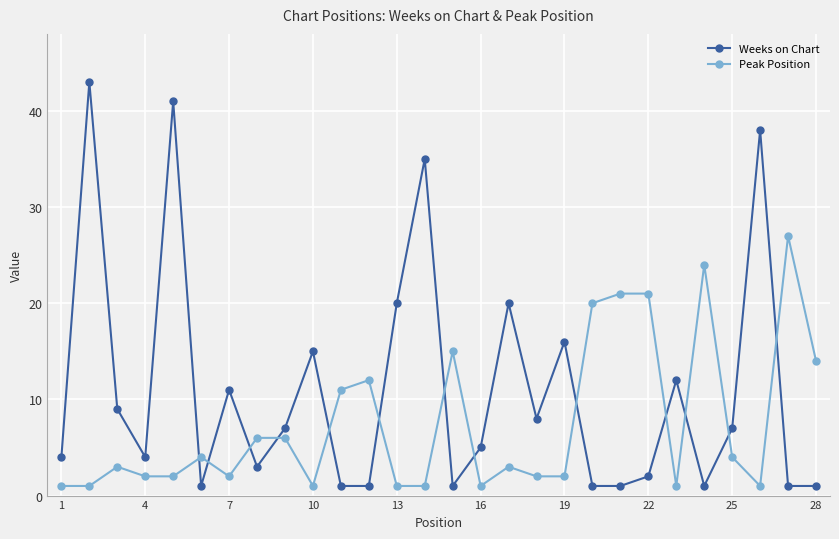

What is the value of the Peak Position point at the 10th from the left?

1